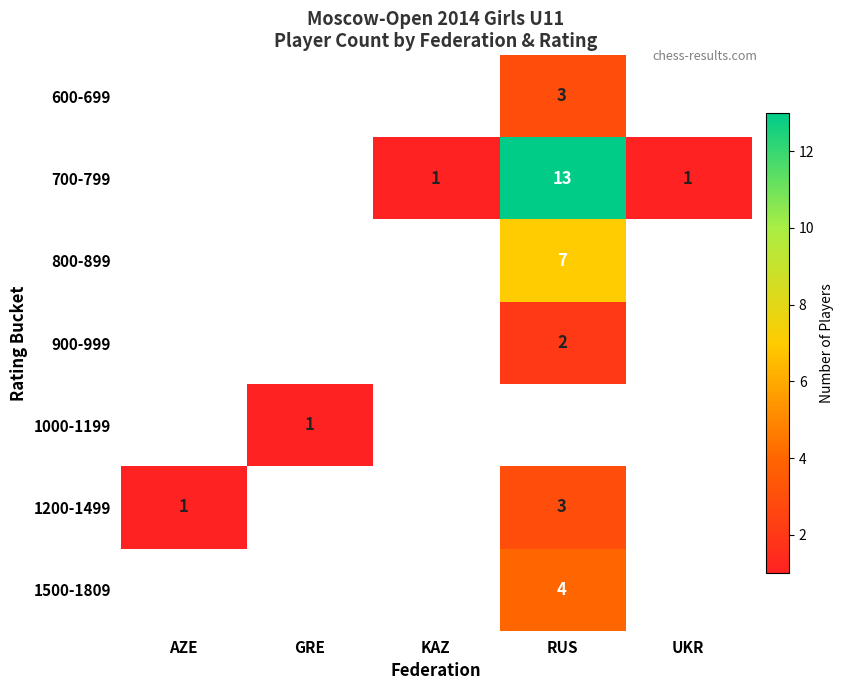

At which category does the chart reach its minimum across all series?

AZE